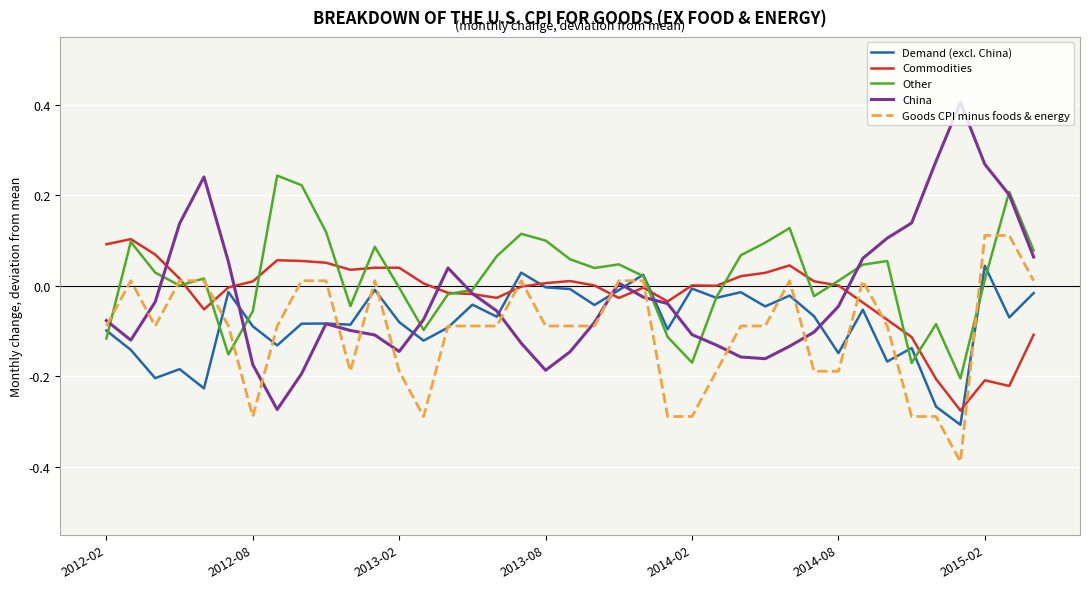

What is the greatest value displayed?

0.4